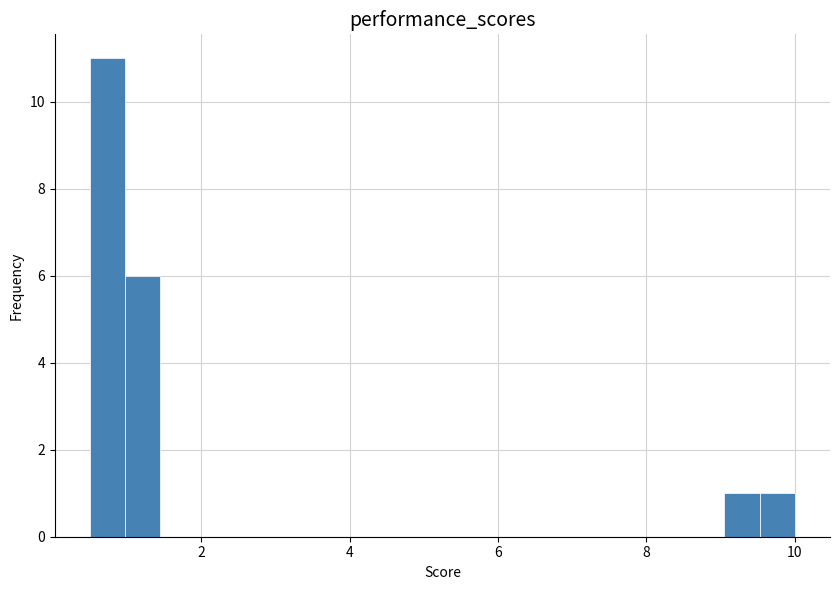

Around what value on the x-axis is the tallest bar? Give the approximate position of its centre, as read against the axis.

0.8